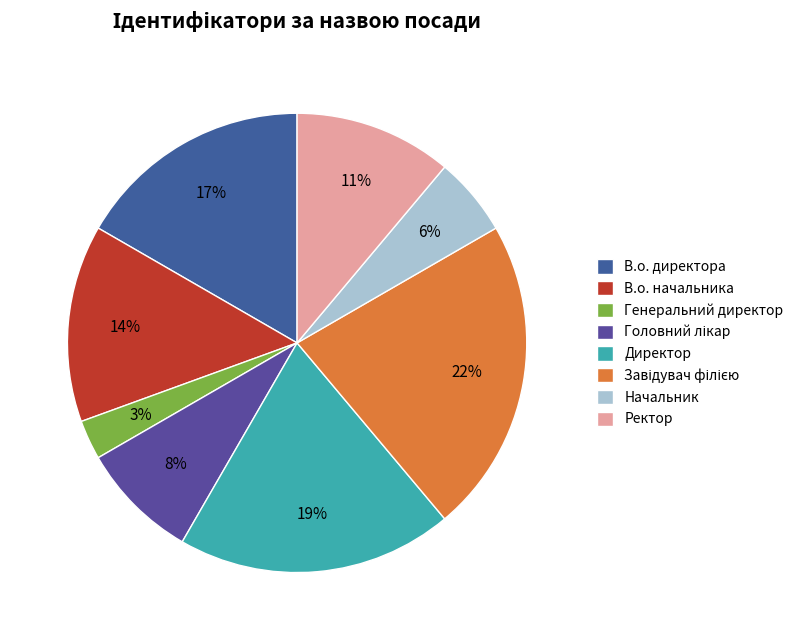

Do Завідувач філією and В.о. начальника together represent more than half of the pie?

No